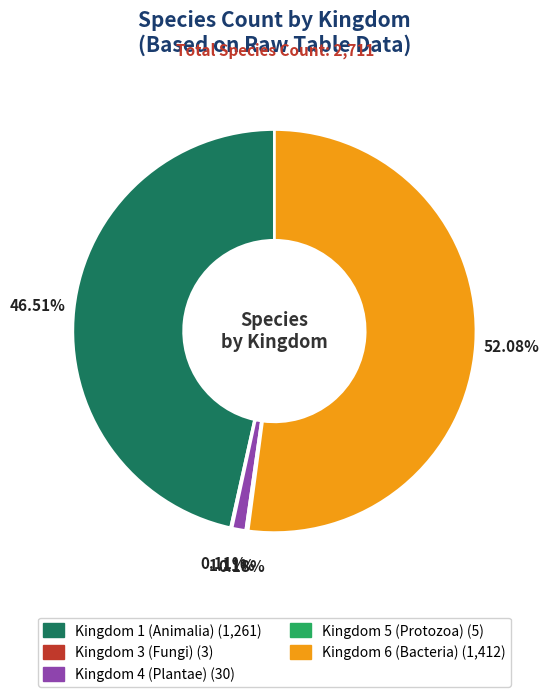

Does any single category account for the majority?

Yes